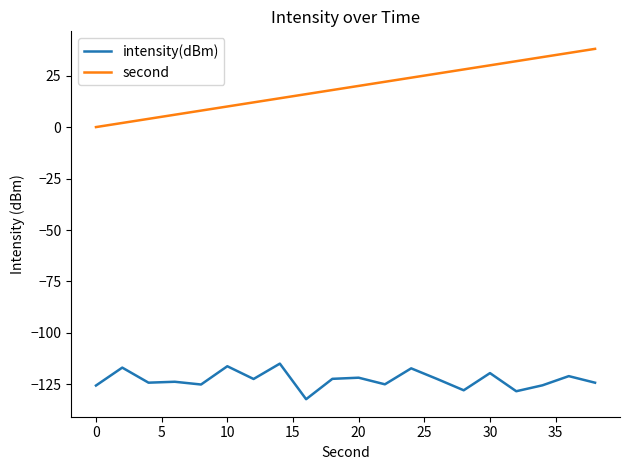

What is the minimum value shown in the chart?

-132.2